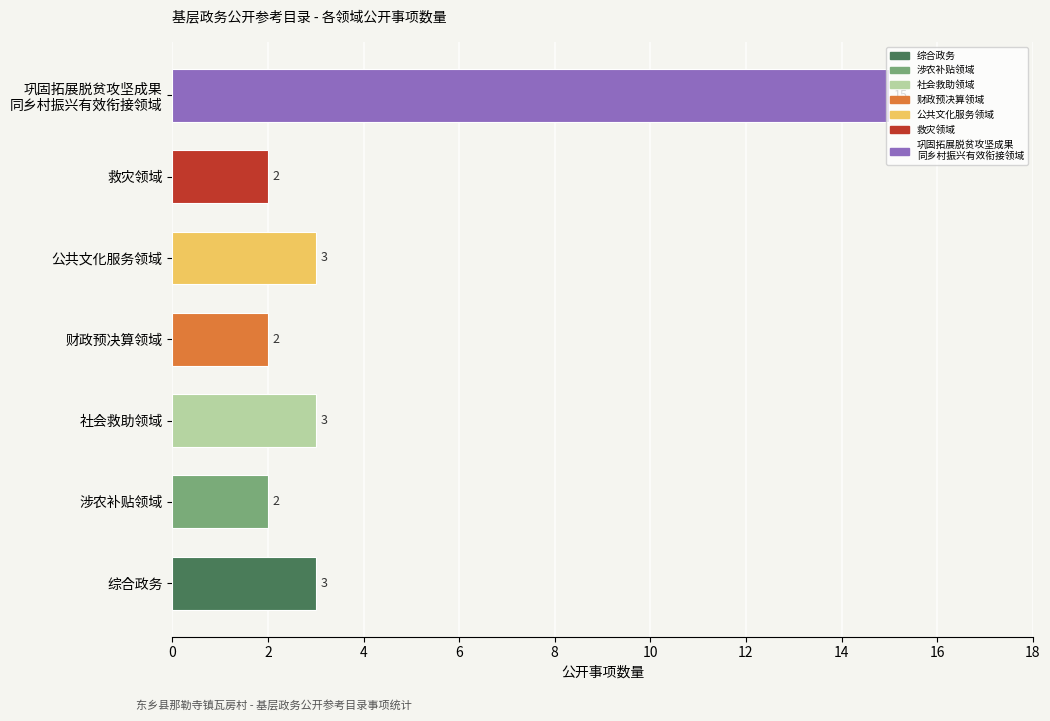

What is the difference between the maximum and minimum values?

13